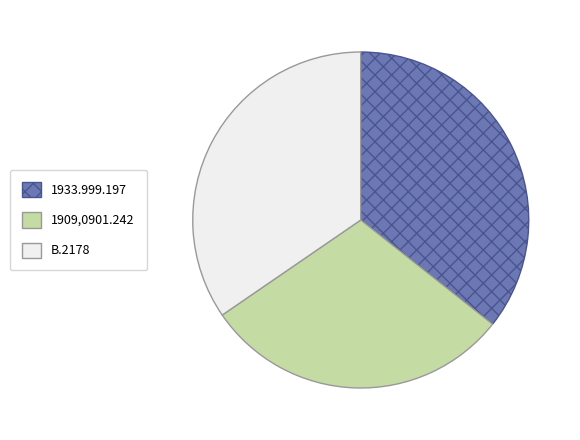

Does B.2178 account for over 50% of the chart?

No